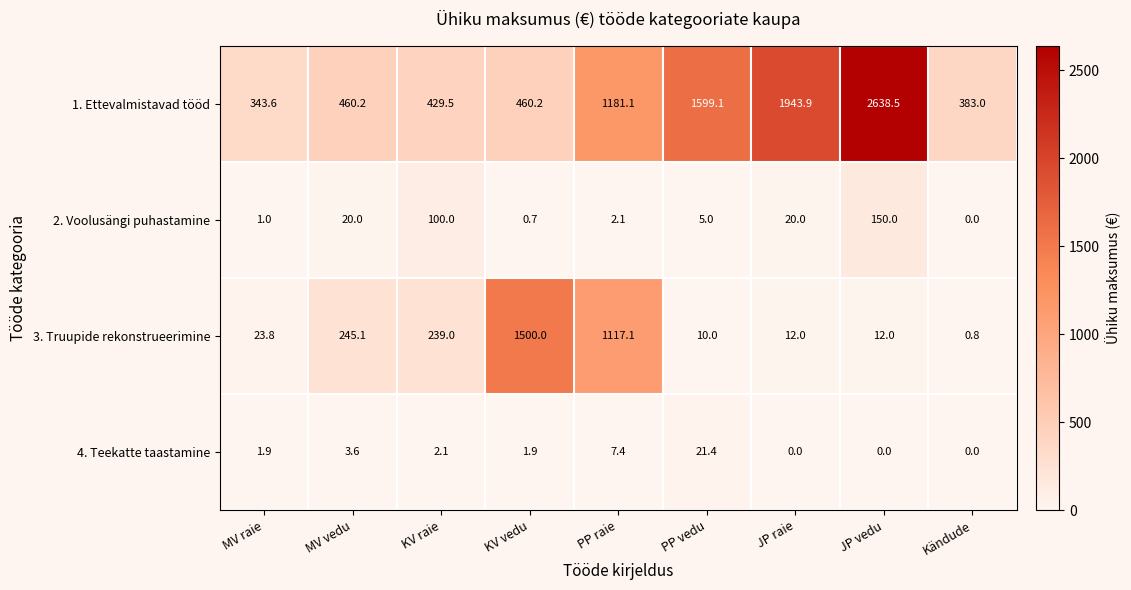

Between KV raie and JP raie, which series saw the biggest shift?

1. Ettevalmistavad tööd